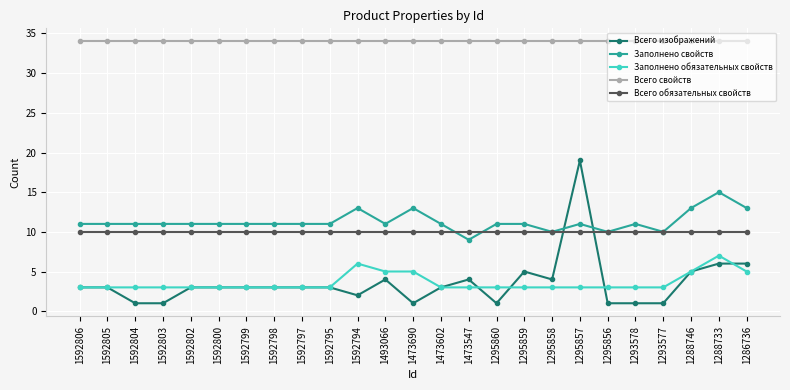

True or false: Всего свойств and Заполнено свойств cross at least once.

False